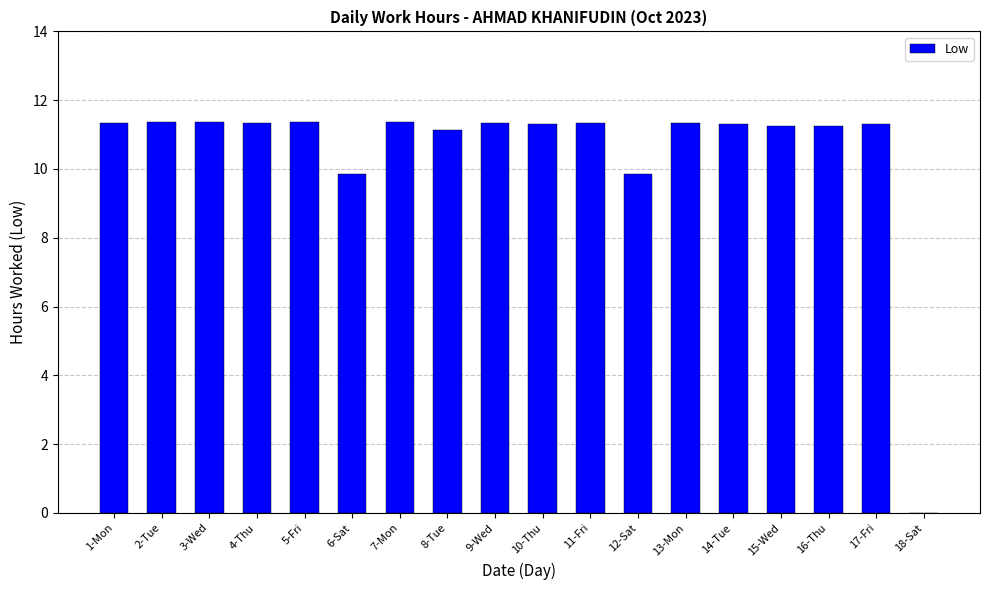

Between 6-Sat and 2-Tue, which is larger?

2-Tue